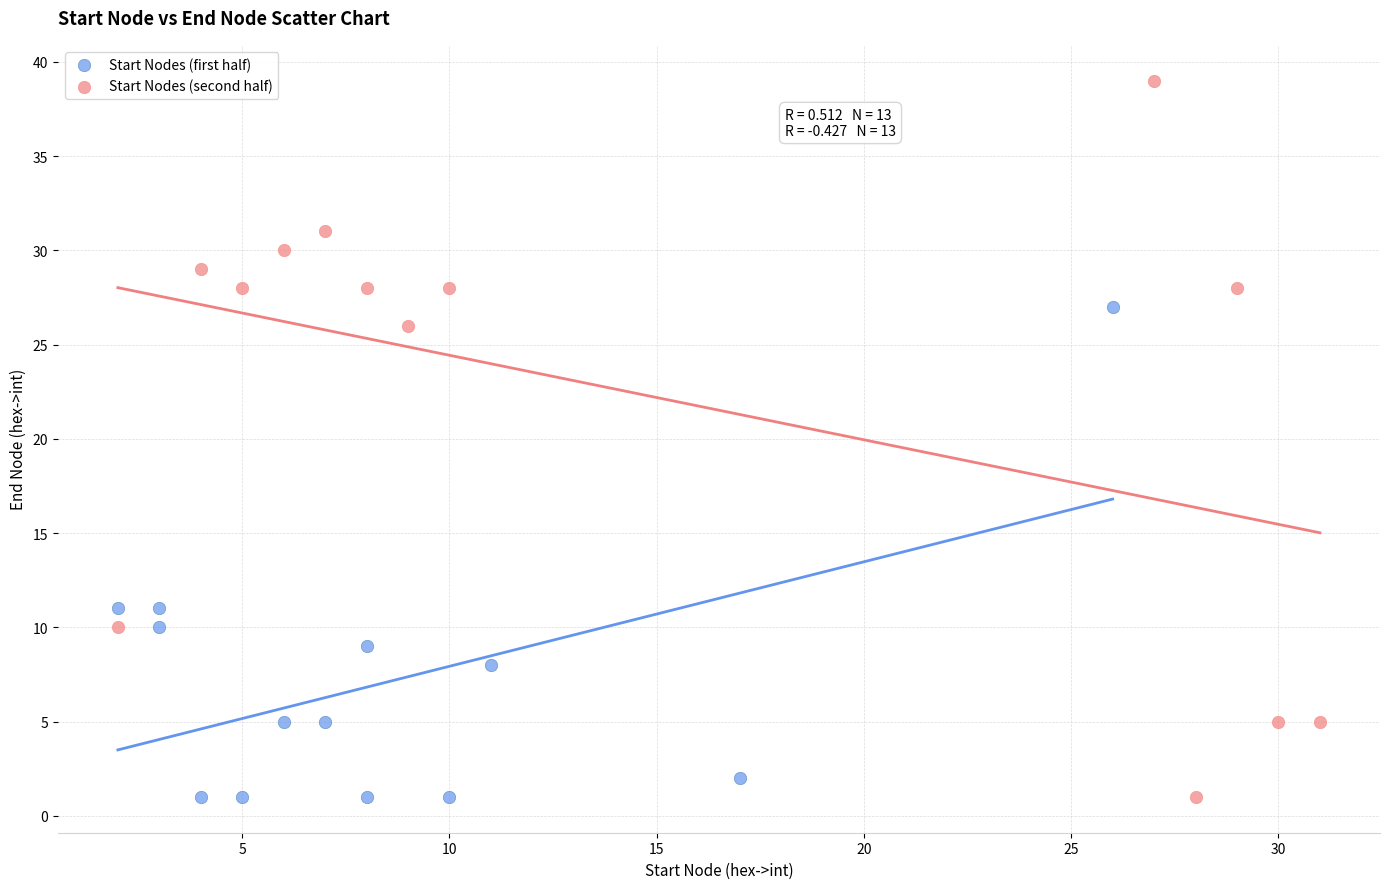

Which series reaches the maximum Y coordinate?

Start Nodes (second half)